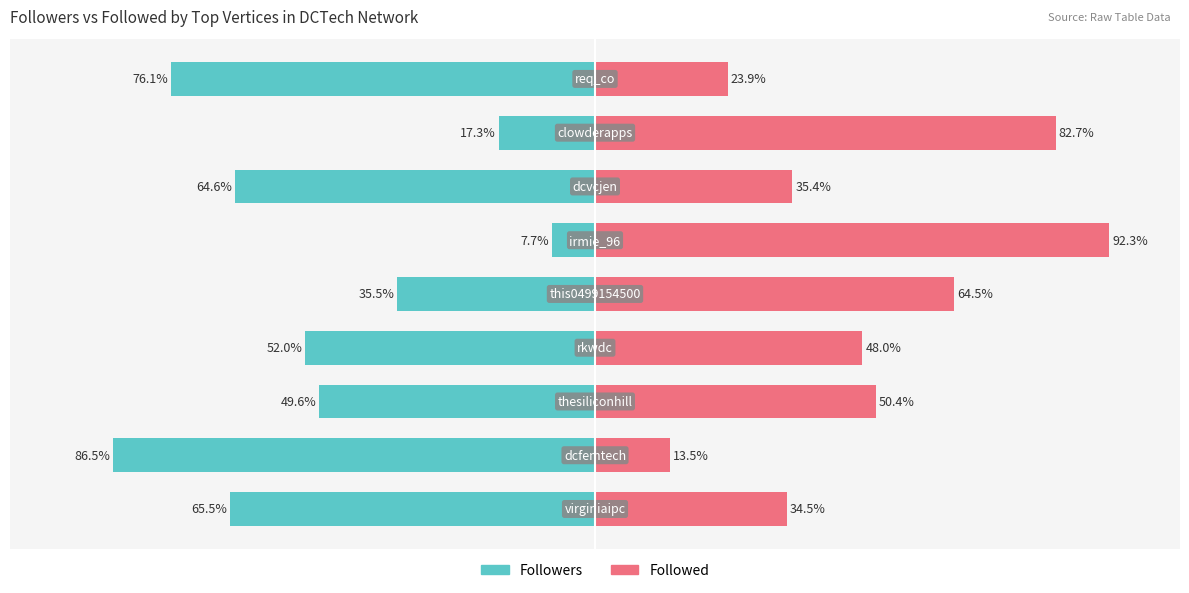

Reading left to right, list all the values displayed in this chart.

Followers: 0=-65.5	1=-86.5	2=-49.6	3=-52.0	4=-35.5	5=-7.7	6=-64.6	7=-17.3	8=-76.1
Followed: 0=34.5	1=13.5	2=50.4	3=48.0	4=64.5	5=92.3	6=35.4	7=82.7	8=23.9